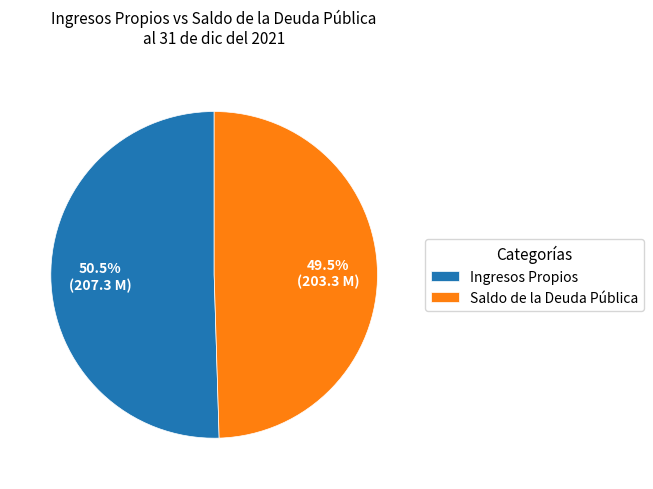

How much of the chart is everything except Ingresos Propios?

49.5%